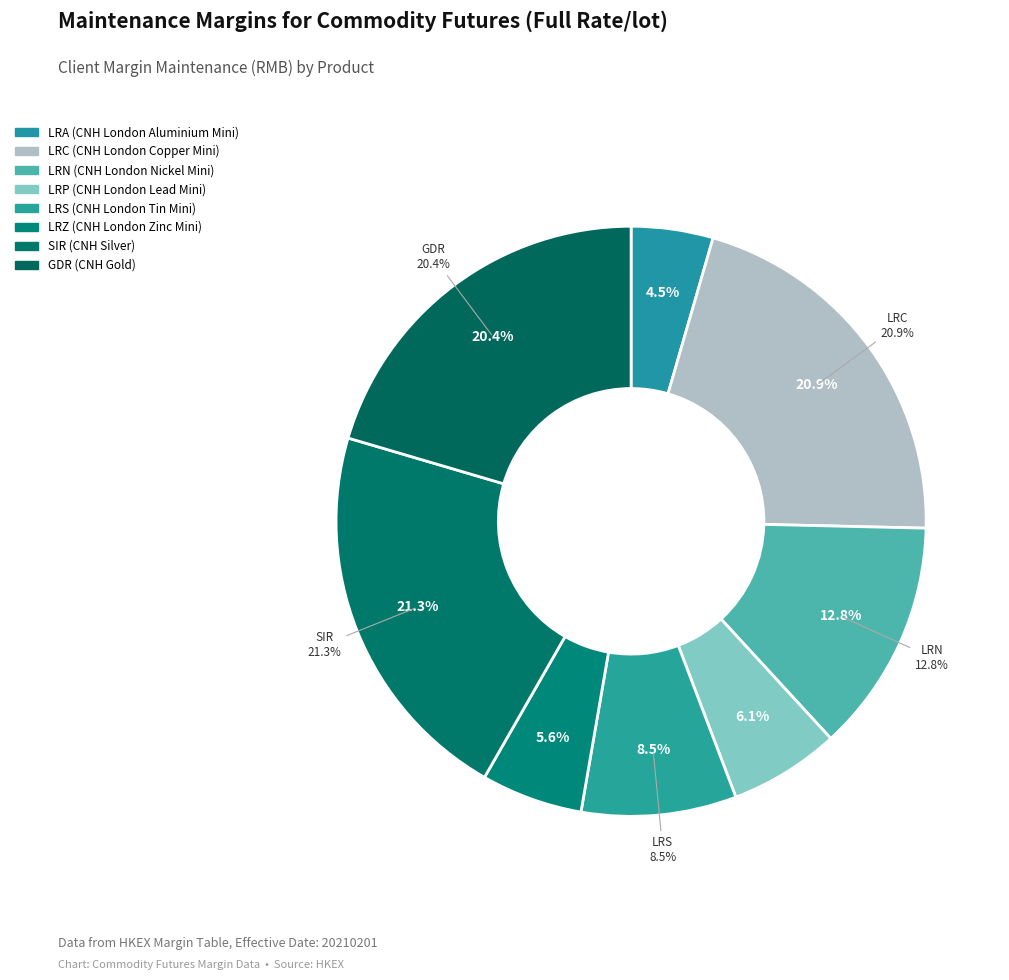

Which category has the smallest portion of the pie?

LRA (CNH London Aluminium Mini)